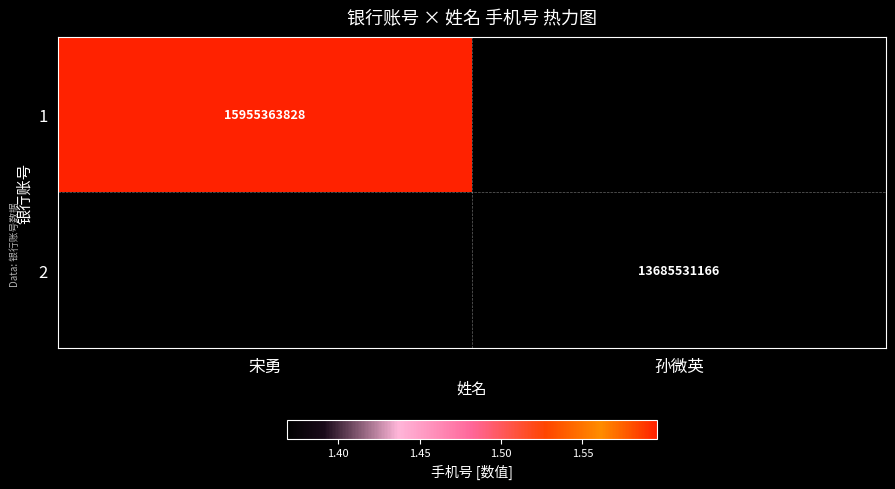

The 2 series shows 21058299472.4 at 孙微英. True or false?

False